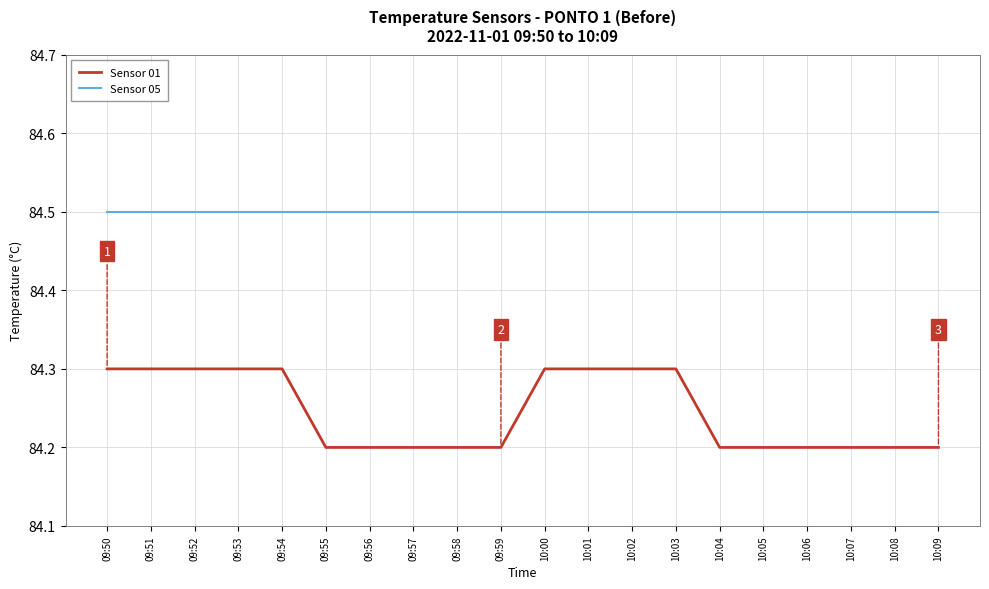

List the series in order of their overall mean, highest first.

Sensor 05, Sensor 01